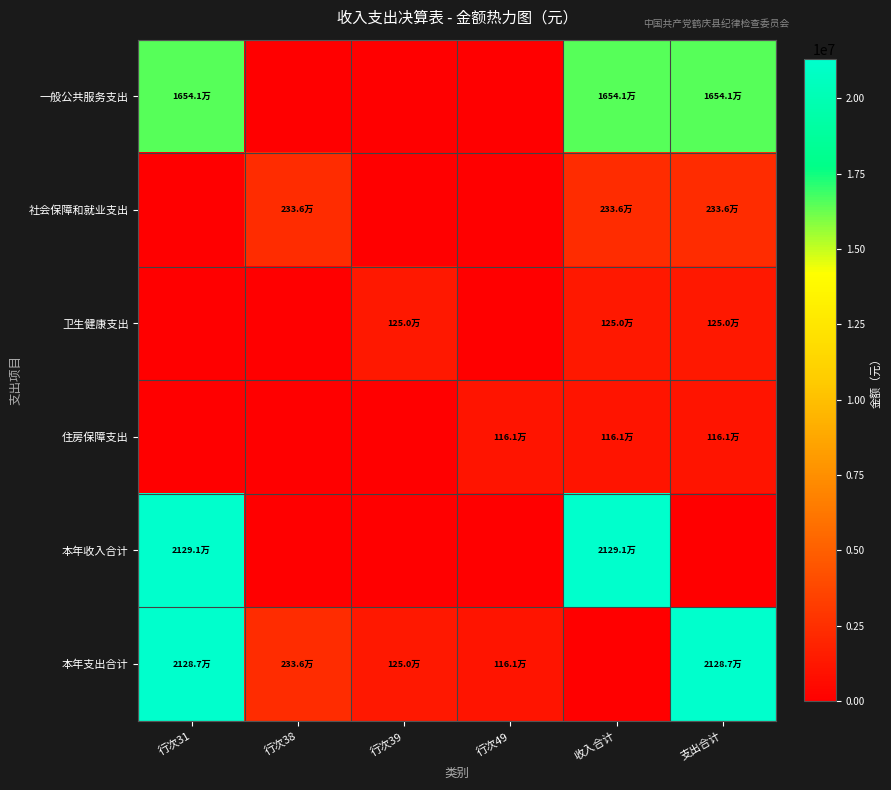

List the series in order of their peak value, lowest first.

住房保障支出, 卫生健康支出, 社会保障和就业支出, 一般公共服务支出, 本年支出合计, 本年收入合计